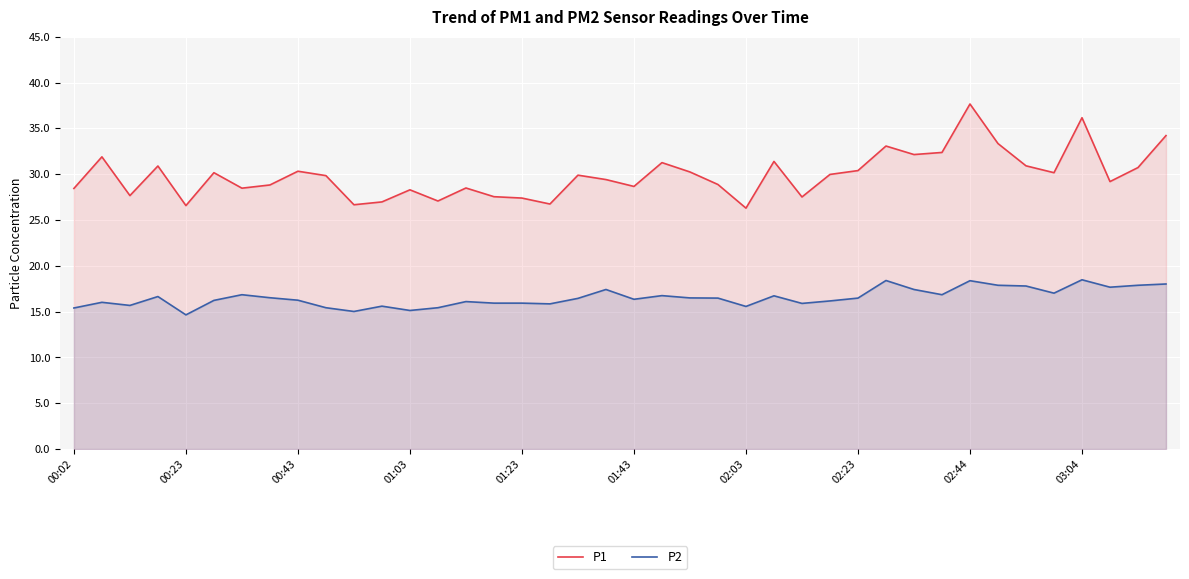

Which series has the largest total across all categories?

P1